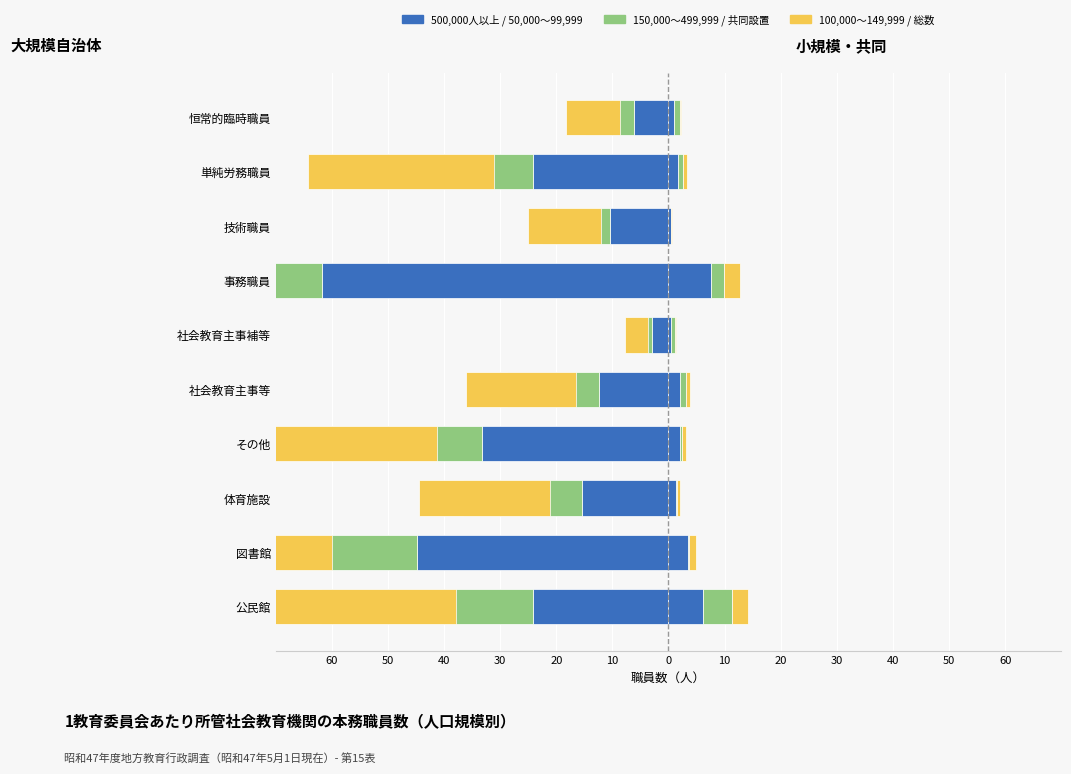

Between 技術職員 and 社会教育主事等, which is larger?

技術職員